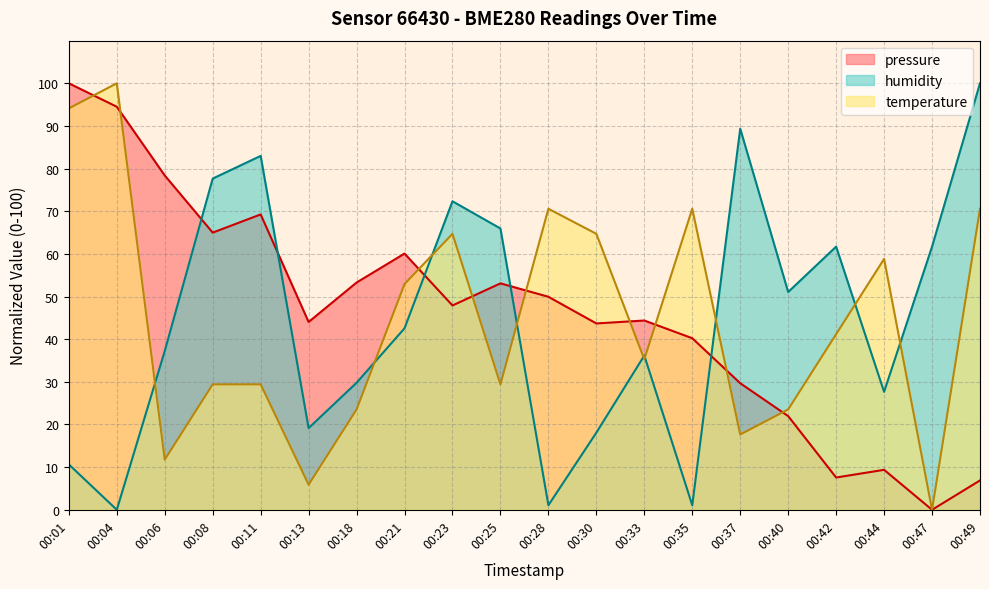

How many lines are shown in the chart?

3